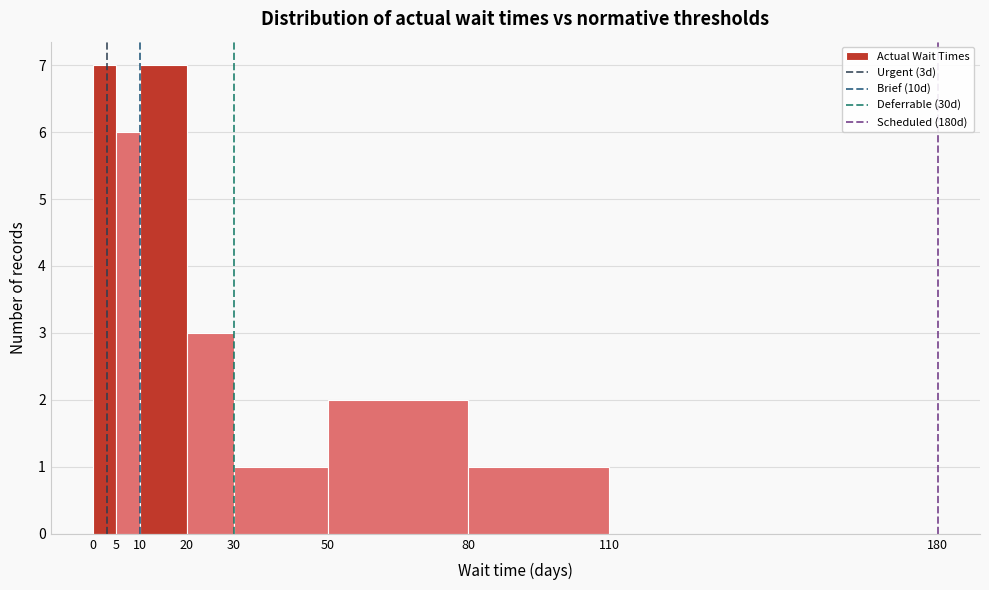

Reading left to right, transcribe this chart: for each bar, give the range it covers on the x-axis and its height. The values are not printed on the chart, so give them approximately, as read against the axis.

0 to 5: 7
5 to 10: 6
10 to 20: 7
20 to 30: 3
30 to 50: 1
50 to 80: 2
80 to 110: 1
110 to 180: 0